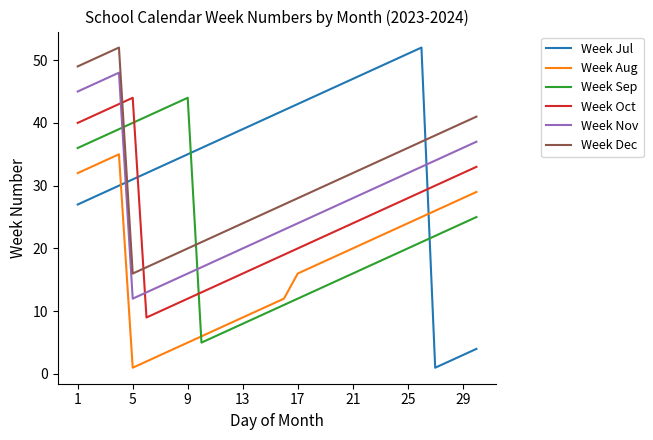

Which series has the largest total across all categories?

Week Jul